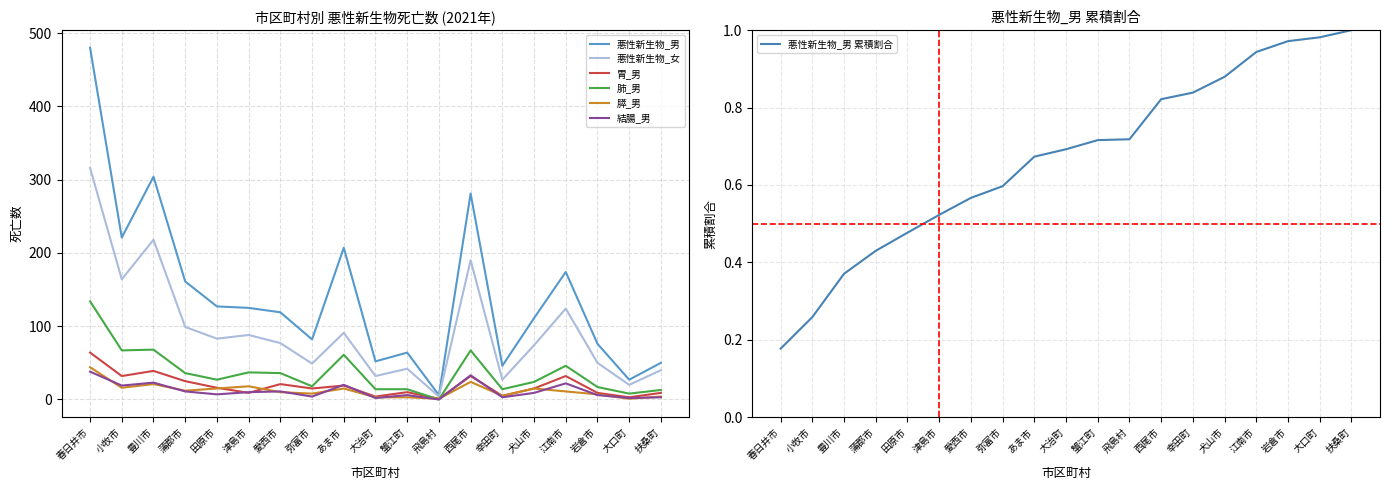

At which label does 胃_男 reach its peak?

春日井市